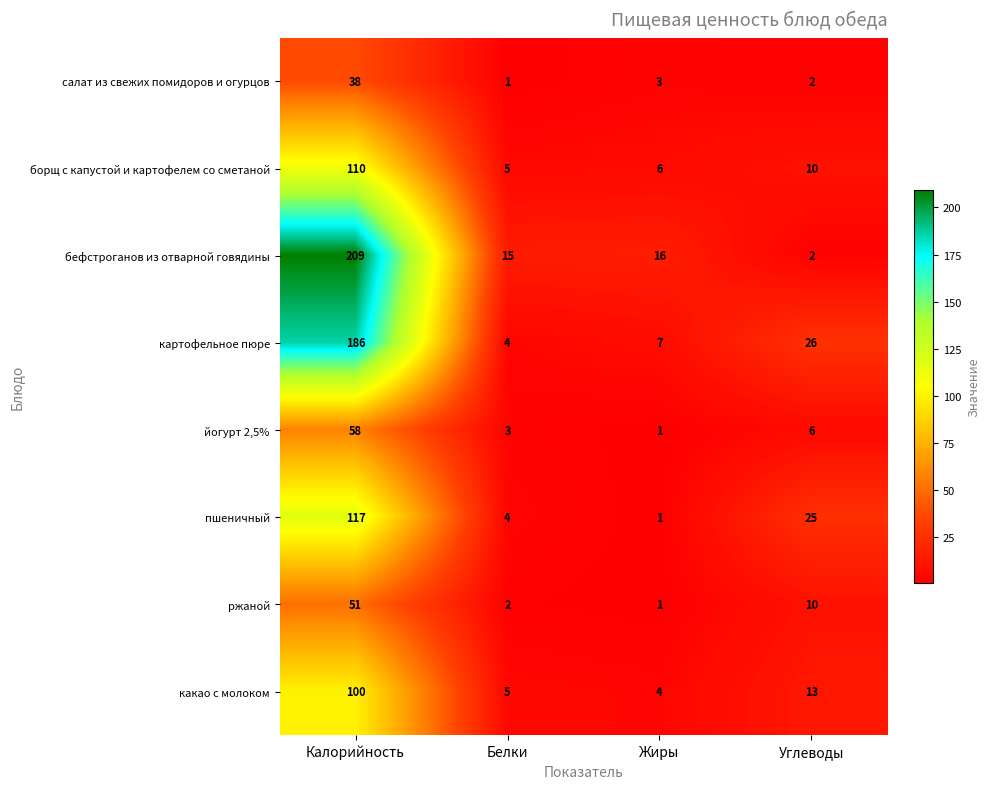

Rank the series by their maximum value, from highest to lowest.

бефстроганов из отварной говядины, картофельное пюре, пшеничный, борщ с капустой и картофелем со сметаной, какао с молоком, йогурт 2,5%, ржаной, салат из свежих помидоров и огурцов